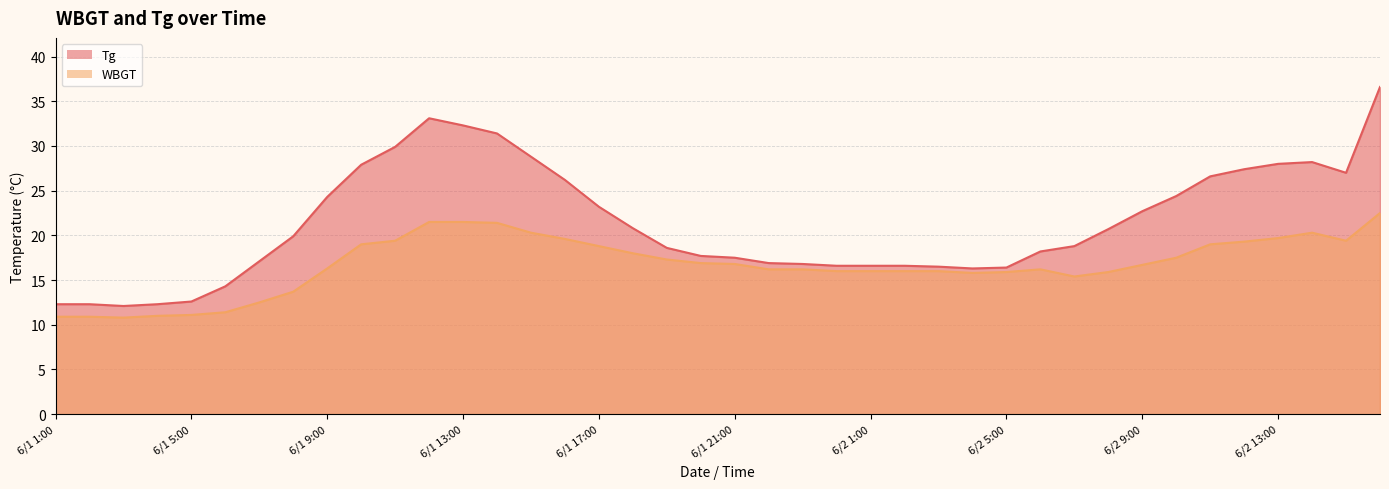

What is the spread (max minus min) of values at 6/2 14:00?

7.9